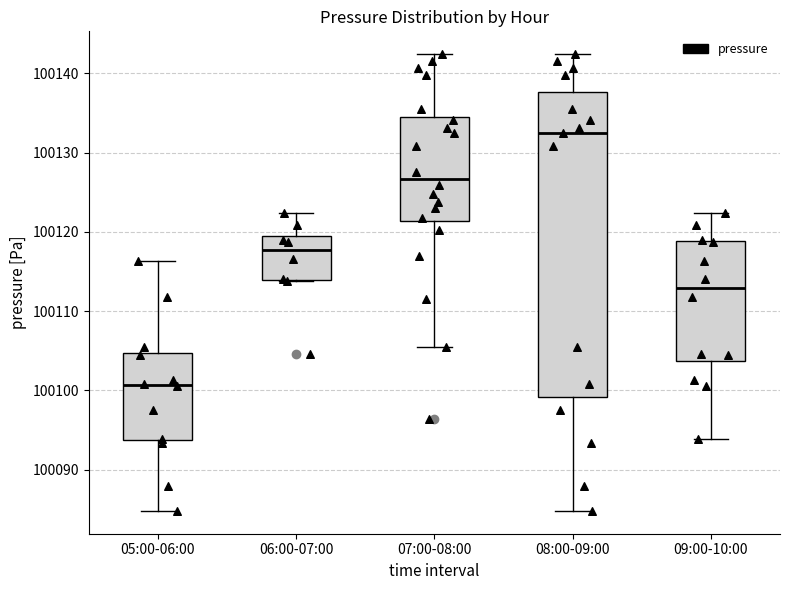

Where is the lower edge of the box for 08:00-09:00 on the y-axis? The values are not printed on the chart, so give them approximately, as read against the axis.

100099